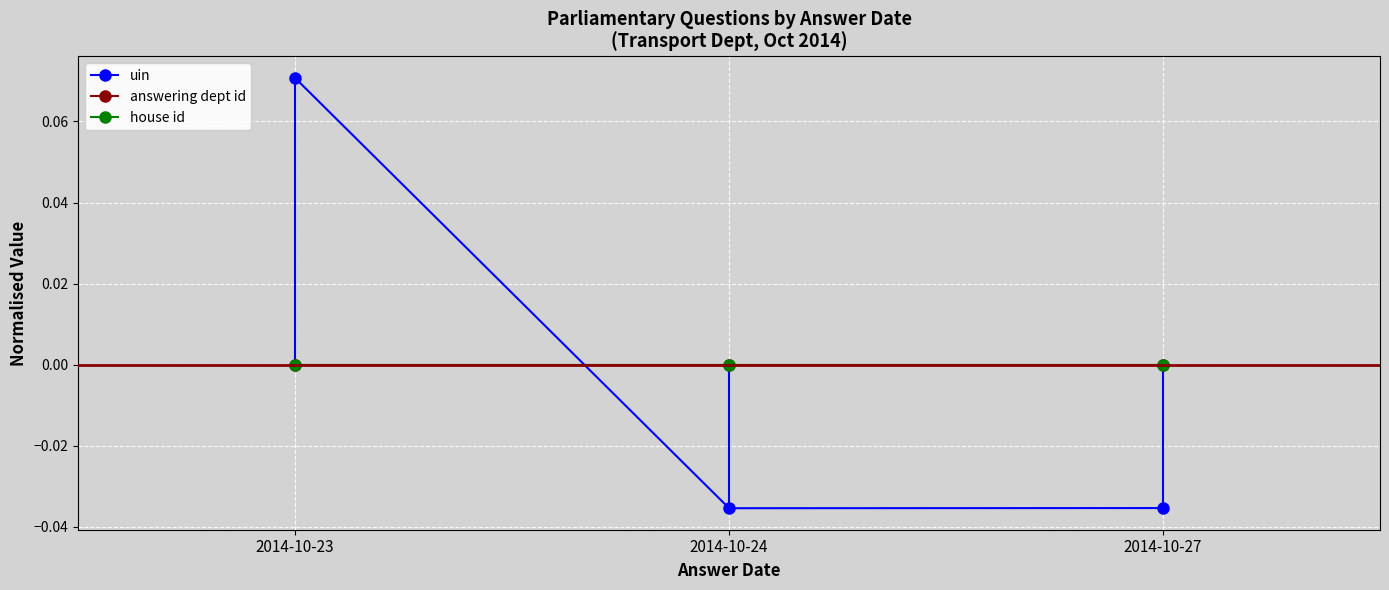

List the labels in order of house id value, smallest first.

2014-10-23, 2014-10-24, 2014-10-27